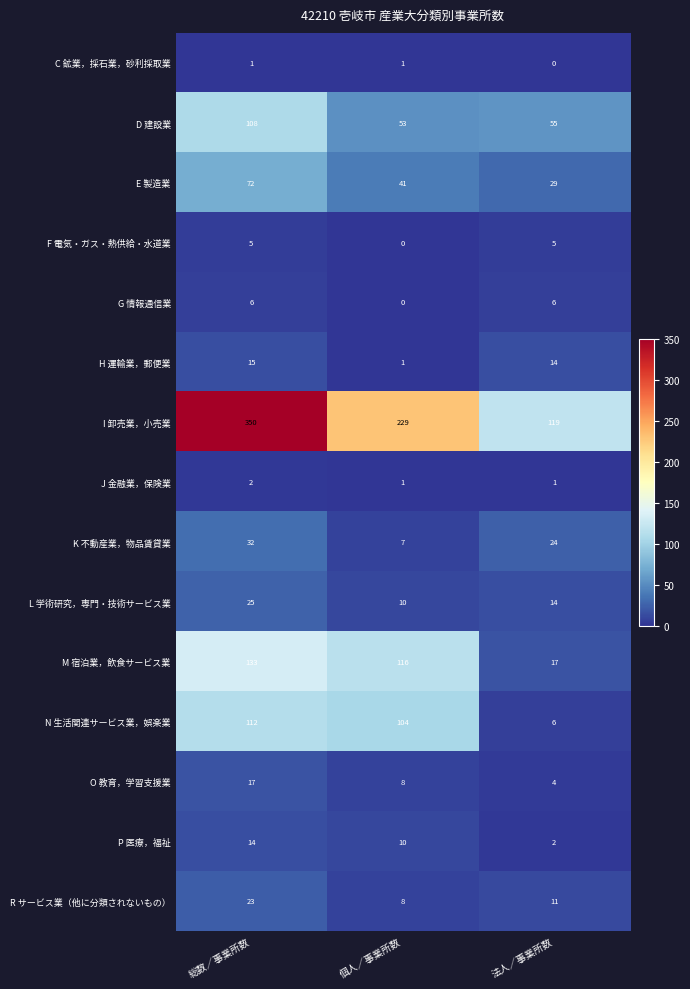

Which series has the largest total across all categories?

I 卸売業，小売業